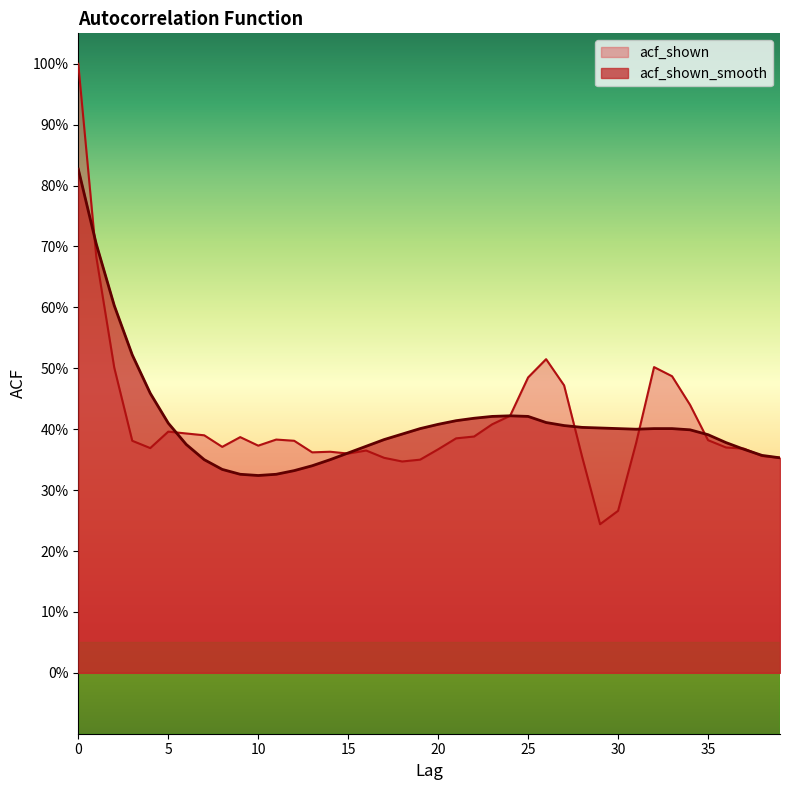

What is the average value of the acf_shown_smooth series?

0.4